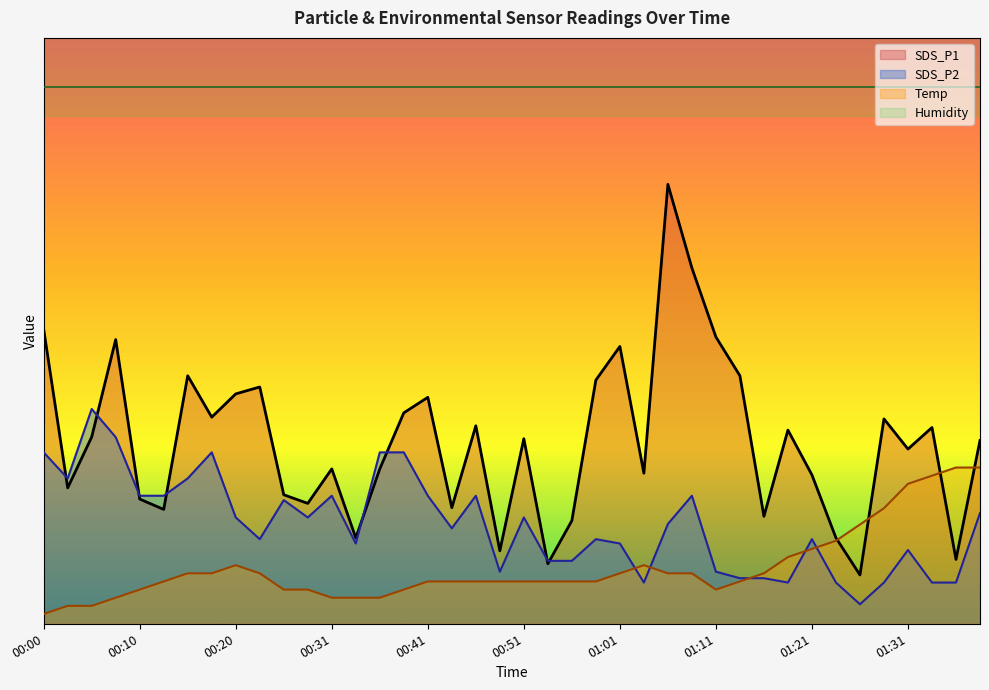

What is the lowest value of the SDS_P1 series?

0.5